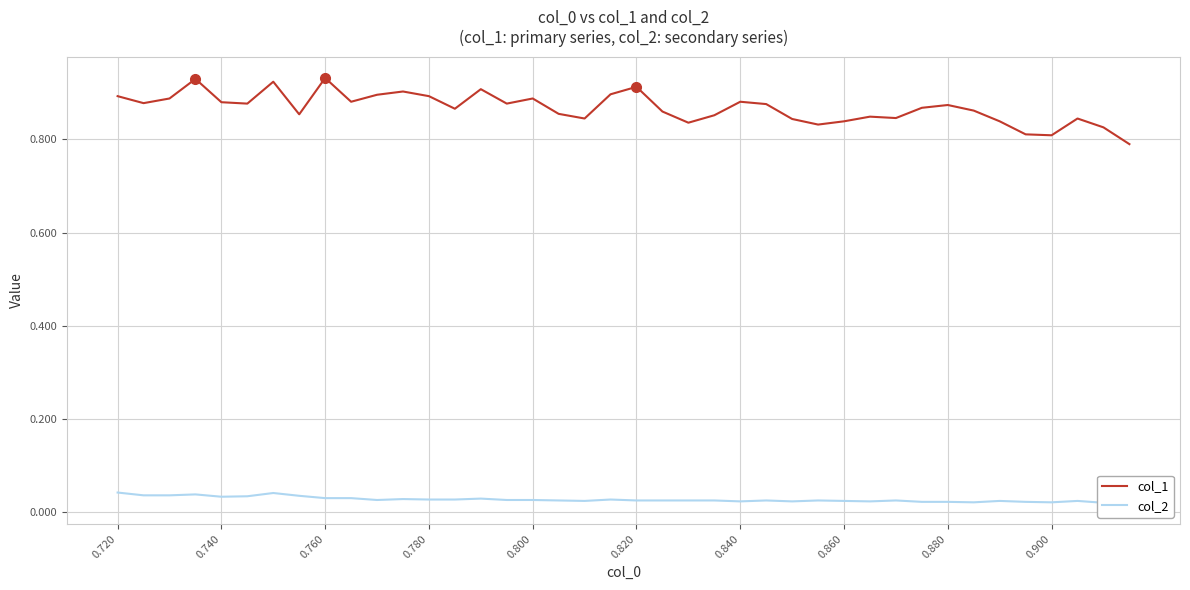

True or false: col_2 and col_1 cross at least once.

False